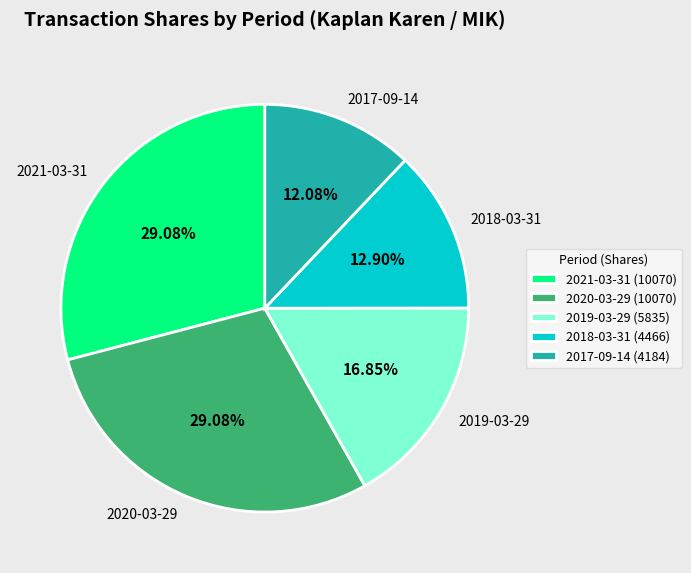

Which category has the smallest portion of the pie?

2017-09-14